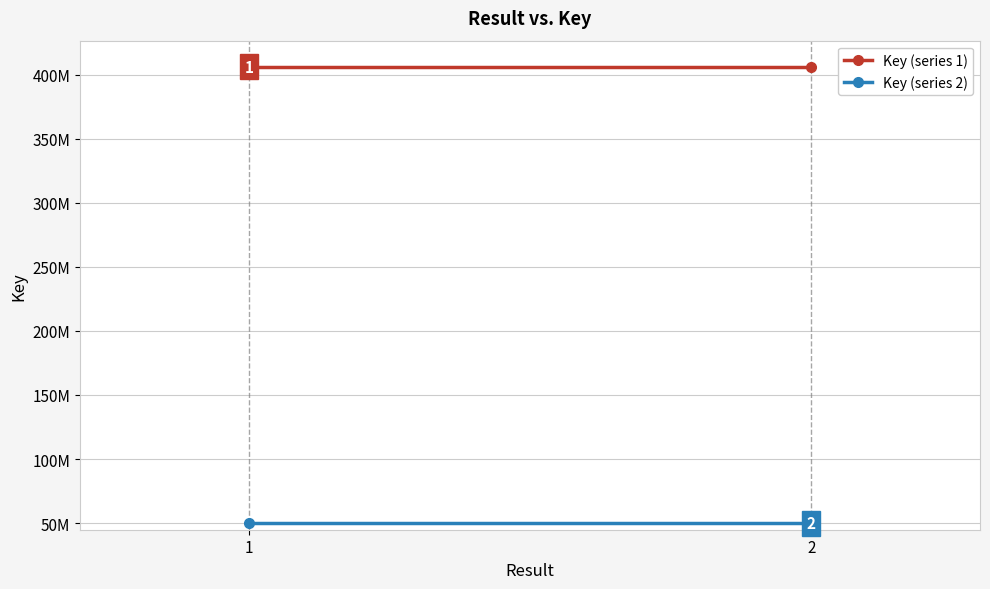

Where is Key (series 2) nearest to the value 49742434?

1